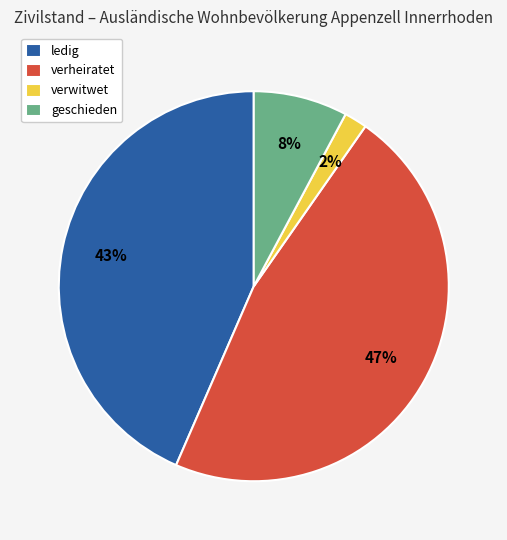

Which has a higher value, ledig or verwitwet?

ledig